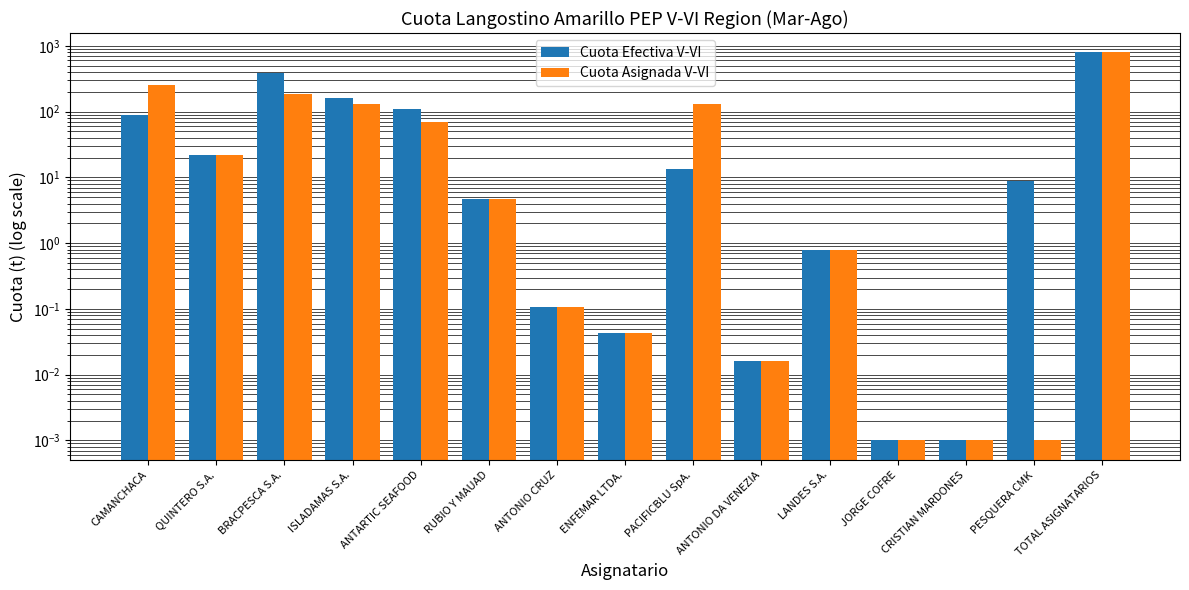

Reading left to right, transcribe all the data shown in this chart.

Cuota Efectiva V-VI: CAMANCHACA=88.6	QUINTERO S.A.=21.8	BRACPESCA S.A.=384.4	ISLADAMAS S.A.=162.3	ANTARTIC SEAFOOD=109.0	RUBIO Y MAUAD=4.8	ANTONIO CRUZ=0.1	ENFEMAR LTDA.=0.0	PACIFICBLU SpA.=13.4	ANTONIO DA VENEZIA=0.0	LANDES S.A.=0.8	JORGE COFRE=0.0	CRISTIAN MARDONES=0.0	PESQUERA CMK=8.8	TOTAL ASIGNATARIOS=794.0
Cuota Asignada V-VI: CAMANCHACA=250.0	QUINTERO S.A.=21.8	BRACPESCA S.A.=184.4	ISLADAMAS S.A.=132.8	ANTARTIC SEAFOOD=69.0	RUBIO Y MAUAD=4.8	ANTONIO CRUZ=0.1	ENFEMAR LTDA.=0.0	PACIFICBLU SpA.=130.4	ANTONIO DA VENEZIA=0.0	LANDES S.A.=0.8	JORGE COFRE=0.0	CRISTIAN MARDONES=0.0	PESQUERA CMK=0.0	TOTAL ASIGNATARIOS=794.0